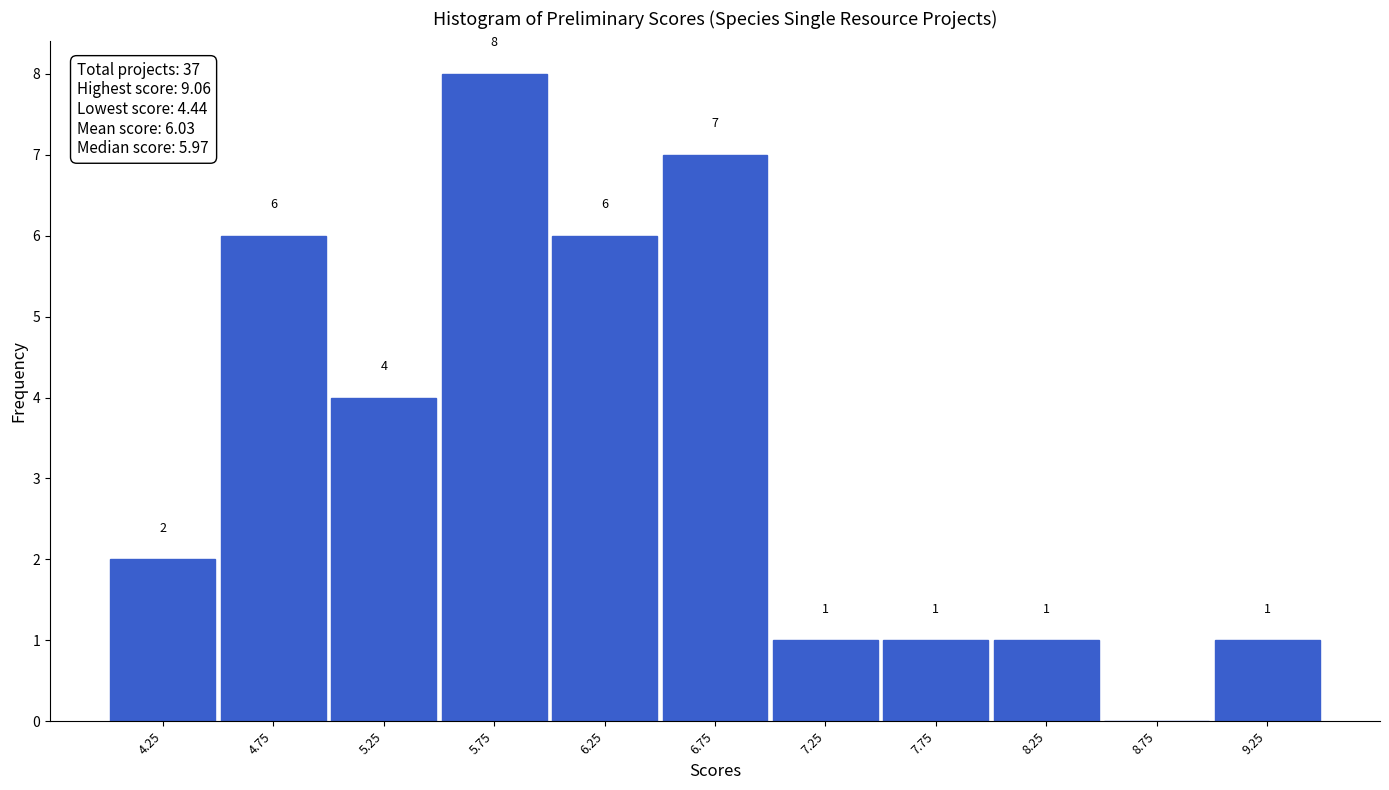

Over which range of the x-axis is the bar tallest?

5.5 to 6.0